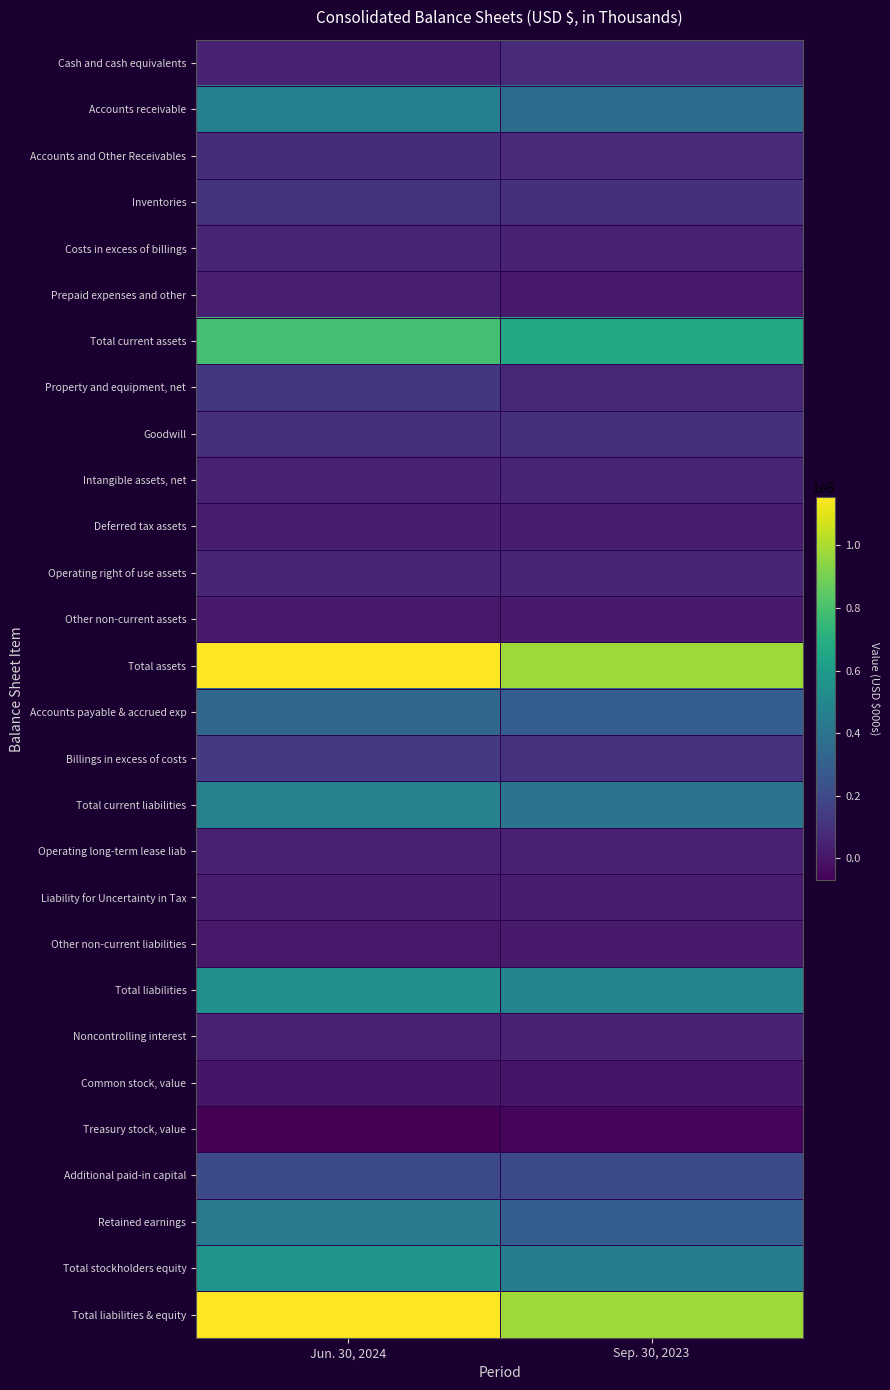

Rank the series by their maximum value, from lowest to highest.

Treasury stock, value, Common stock, value, Other non-current assets, Other non-current liabilities, Deferred tax assets, Liability for Uncertainty in Tax, Prepaid expenses and other, Operating long-term lease liab, Noncontrolling interest, Intangible assets, net, Costs in excess of billings, Operating right of use assets, Cash and cash equivalents, Accounts and Other Receivables, Goodwill, Inventories, Property and equipment, net, Billings in excess of costs, Additional paid-in capital, Accounts payable & accrued exp, Retained earnings, Accounts receivable, Total current liabilities, Total liabilities, Total stockholders equity, Total current assets, Total assets, Total liabilities & equity